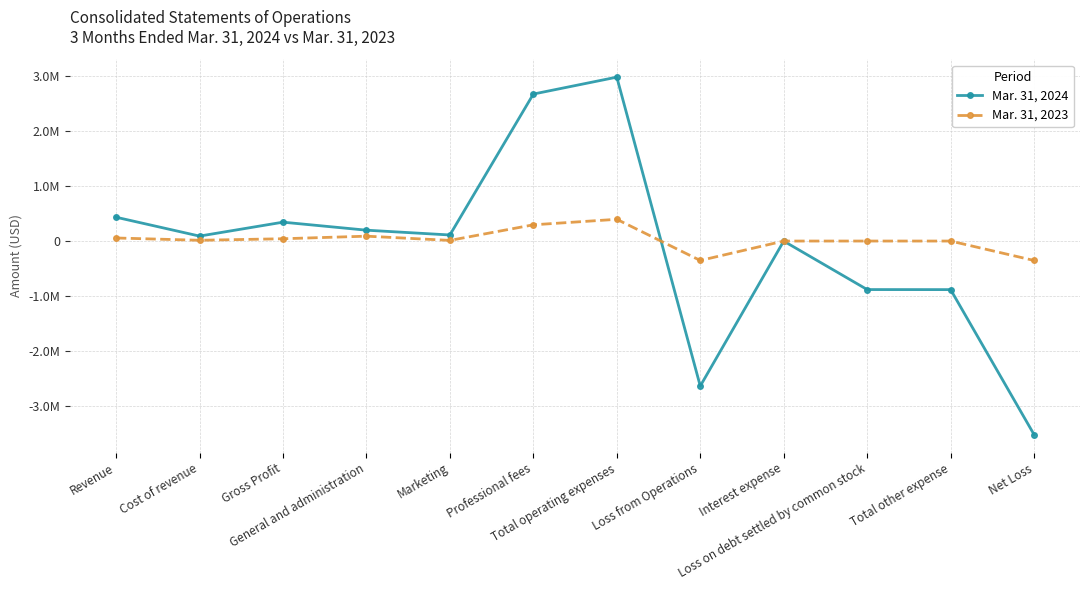

What is the sum of the Mar. 31, 2023 values at Interest expense and Total other expense?

-350